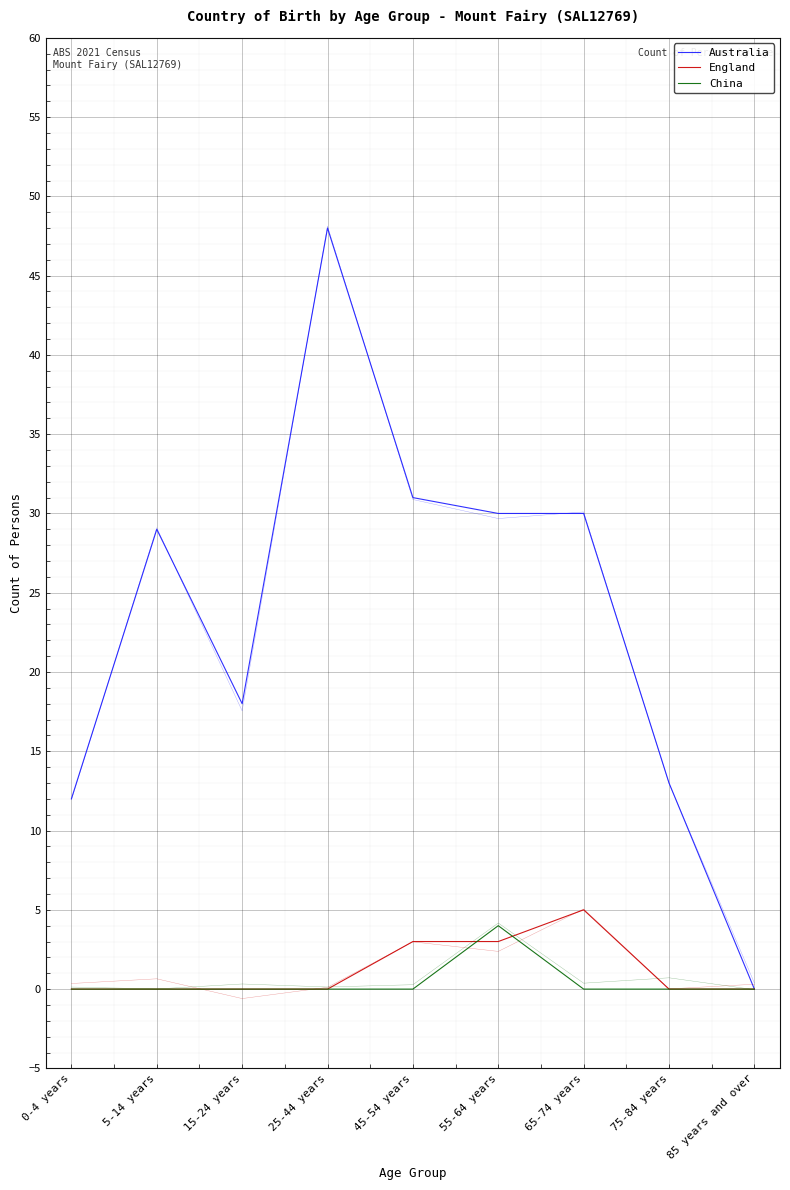

Reading left to right, extract all data points from this chart.

Australia: 12	29	18	48	31	30	30	13	0
England: 0	0	0	0	3	3	5	0	0
China: 0	0	0	0	0	4	0	0	0